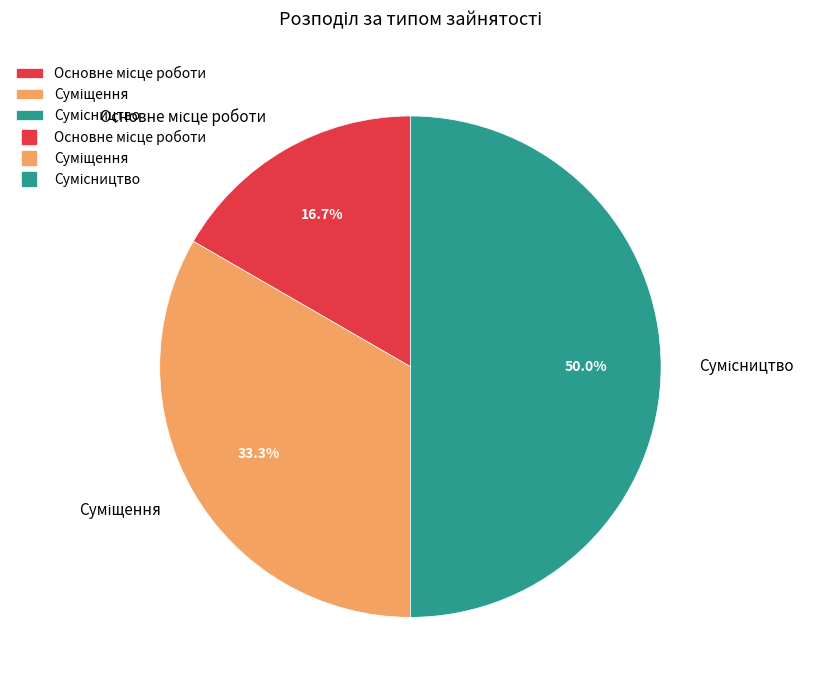

Which category has the biggest portion of the pie?

Сумісництво